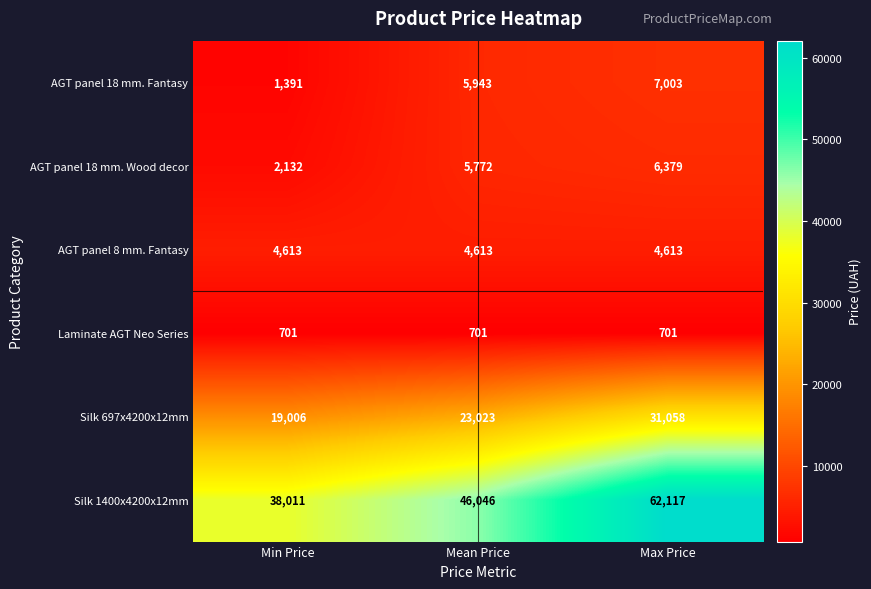

Reading left to right, list all the values displayed in this chart.

AGT panel 18 mm. Fantasy: 1391	5943	7003
AGT panel 18 mm. Wood decor: 2132	5772	6379
AGT panel 8 mm. Fantasy: 4613	4613	4613
Laminate AGT Neo Series: 701	701	701
Silk 697x4200x12mm: 19006	23023	31058
Silk 1400x4200x12mm: 38011	46046	62117